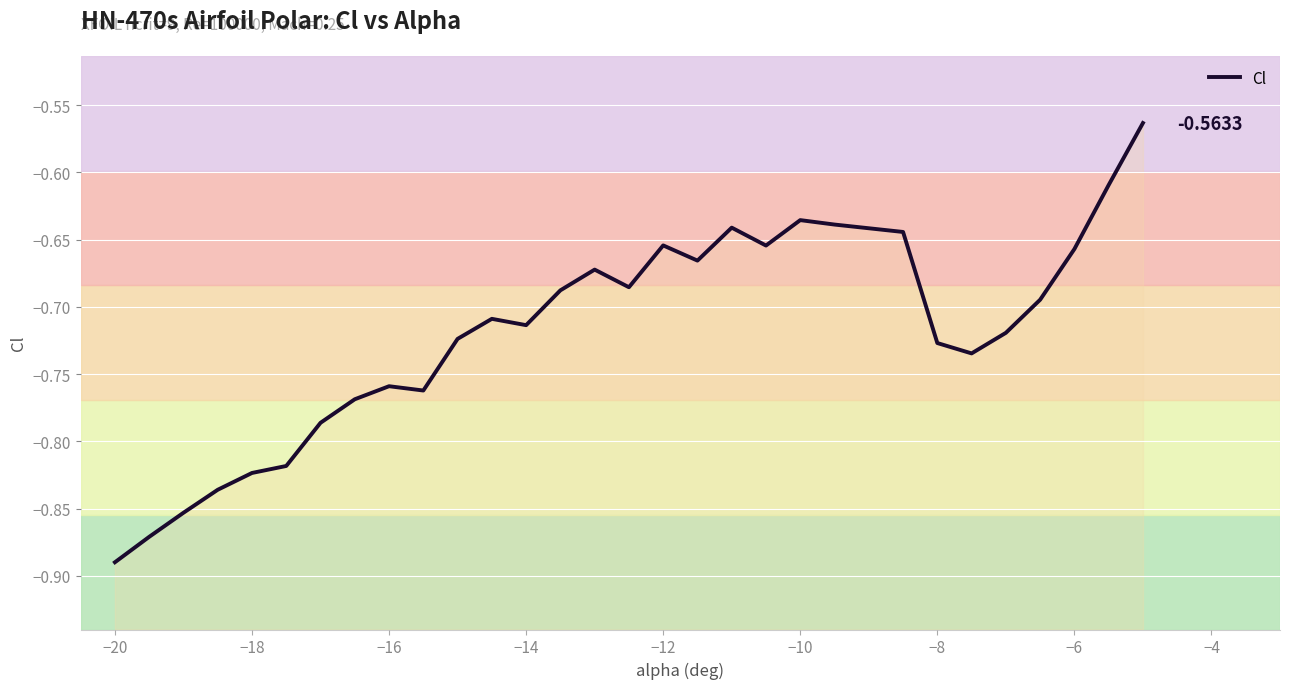

What is the minimum value shown in the chart?

-0.9